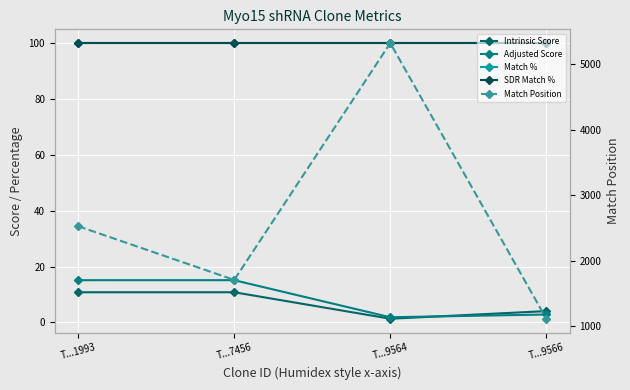

Reading left to right, transcribe all the data shown in this chart.

Intrinsic Score: 10.8	10.8	1.3	4.0
Adjusted Score: 15.1	15.1	1.8	2.8
Match %: 100.0	100.0	100.0	100.0
SDR Match %: 100.0	100.0	100.0	100.0
Match Position: 2529.0	1709.0	5326.0	1116.0